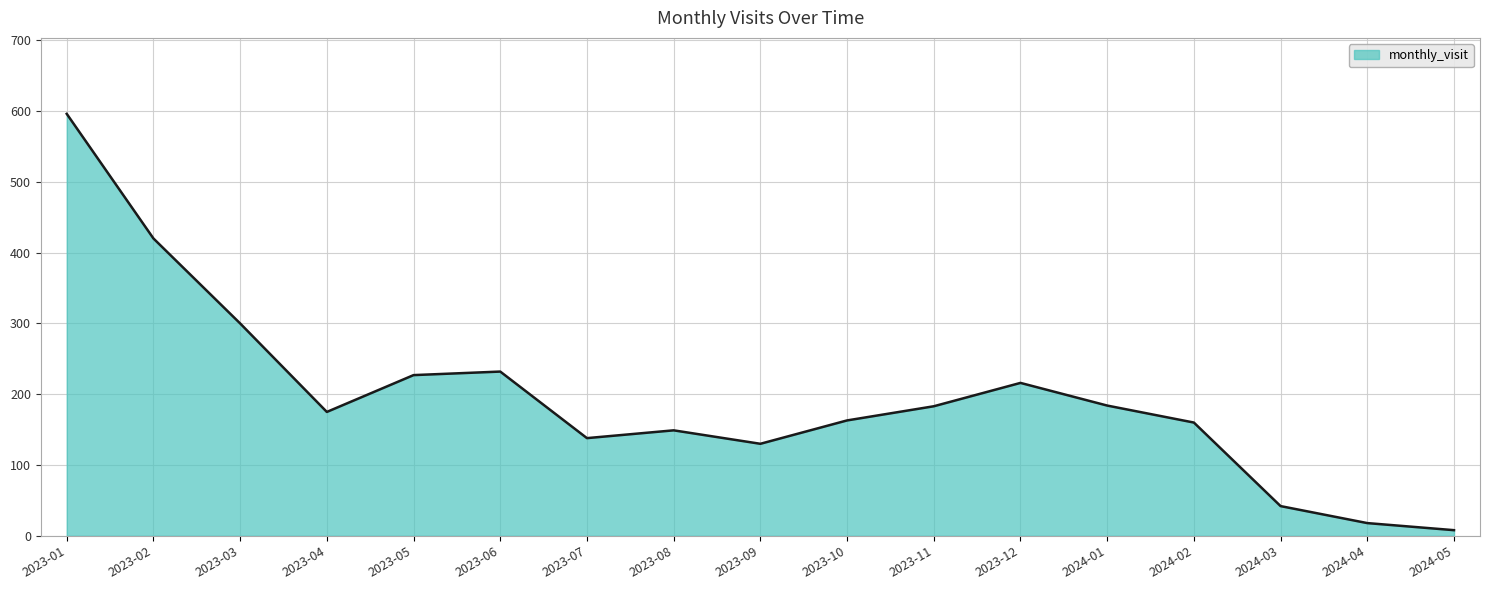

Between 2023-04 and 2023-01, which is larger?

2023-01